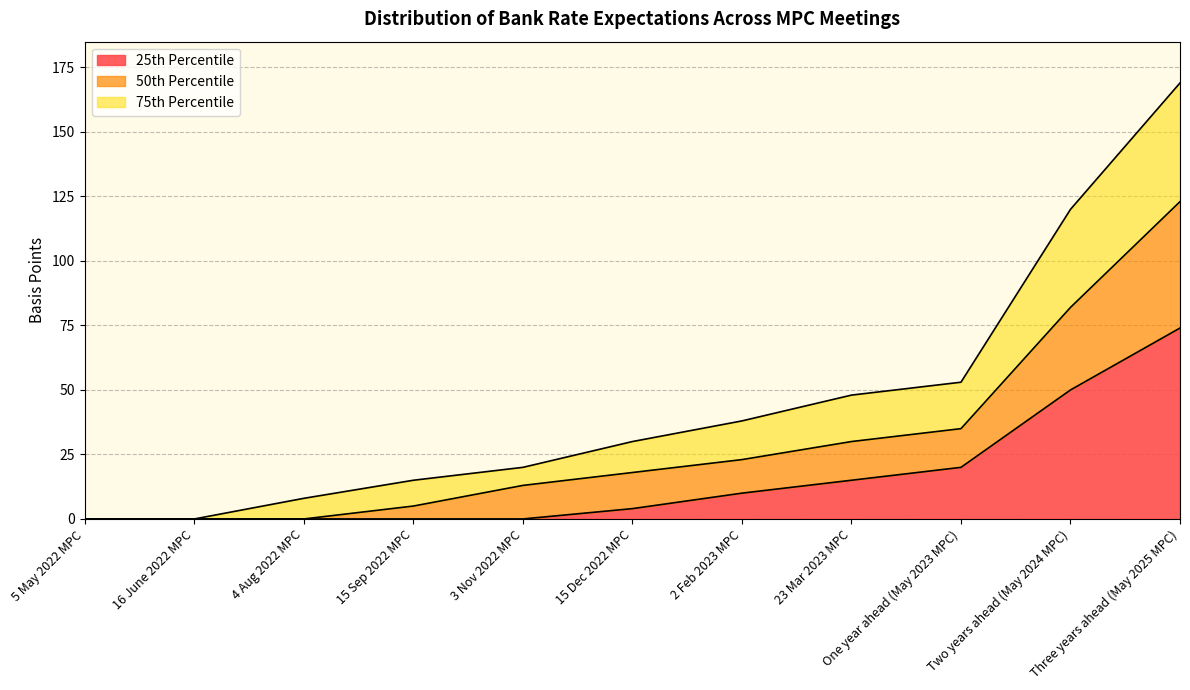

Is the value of 25th Percentile at 2 Feb 2023 MPC greater than the value of 75th Percentile at 15 Dec 2022 MPC?

No